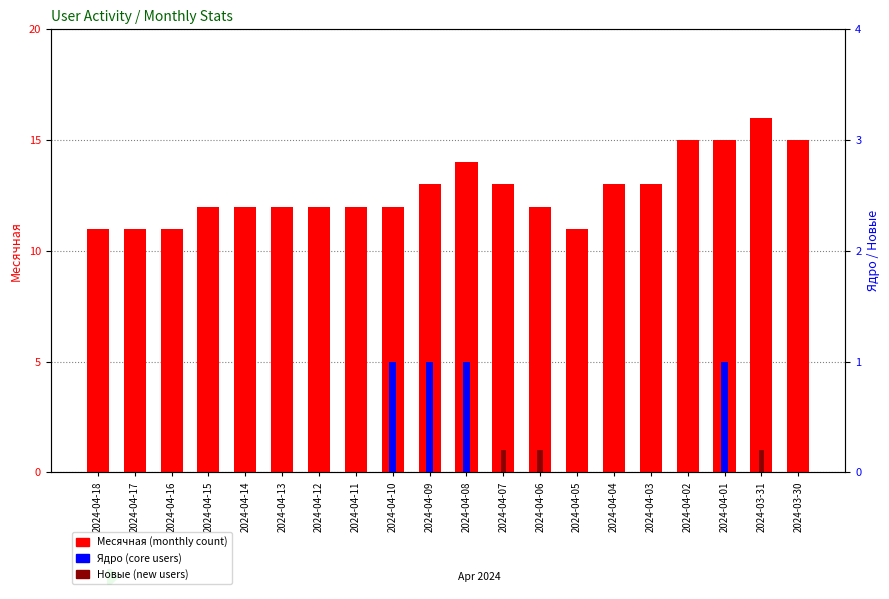

What position from the left is 2024-04-12?

7